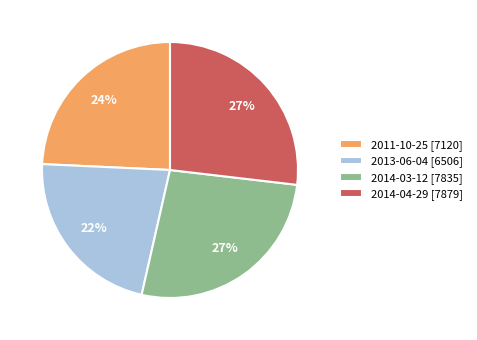

Is 2014-04-29 the majority of the pie?

No